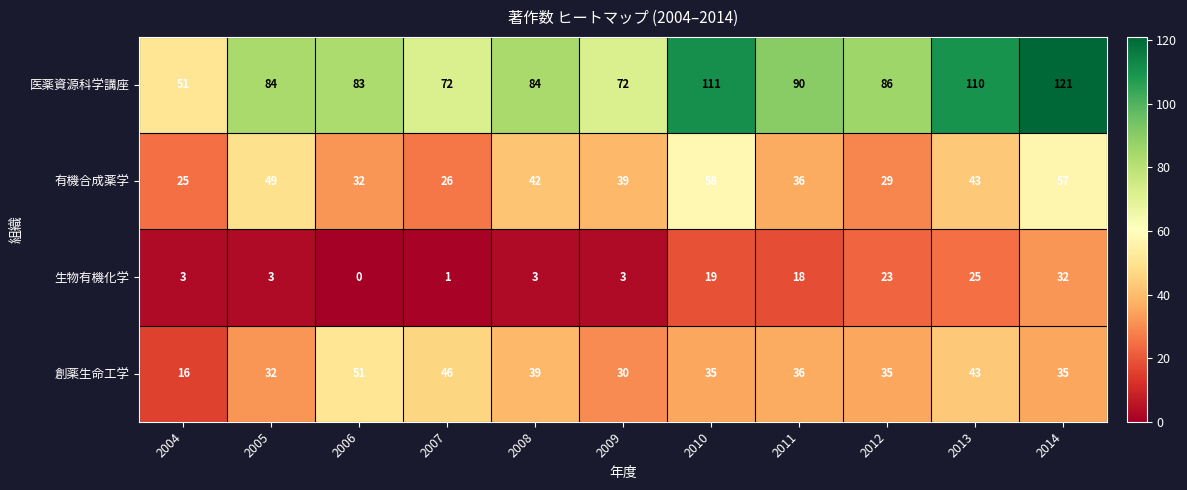

At how many categories does at least one series exceed 62?

10